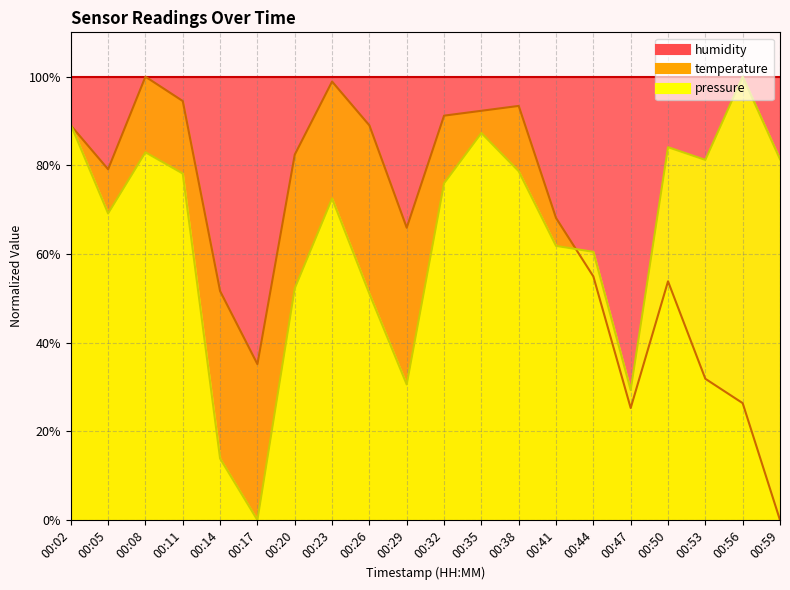

Which series has the largest total across all categories?

temperature